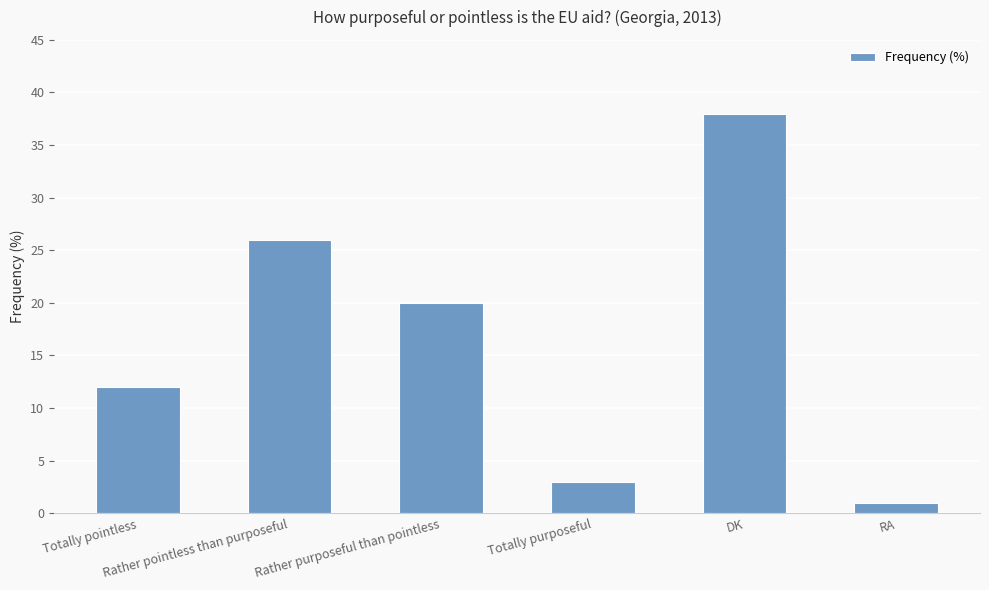

What is the difference between the values at Rather pointless than purposeful and Rather purposeful than pointless?

6